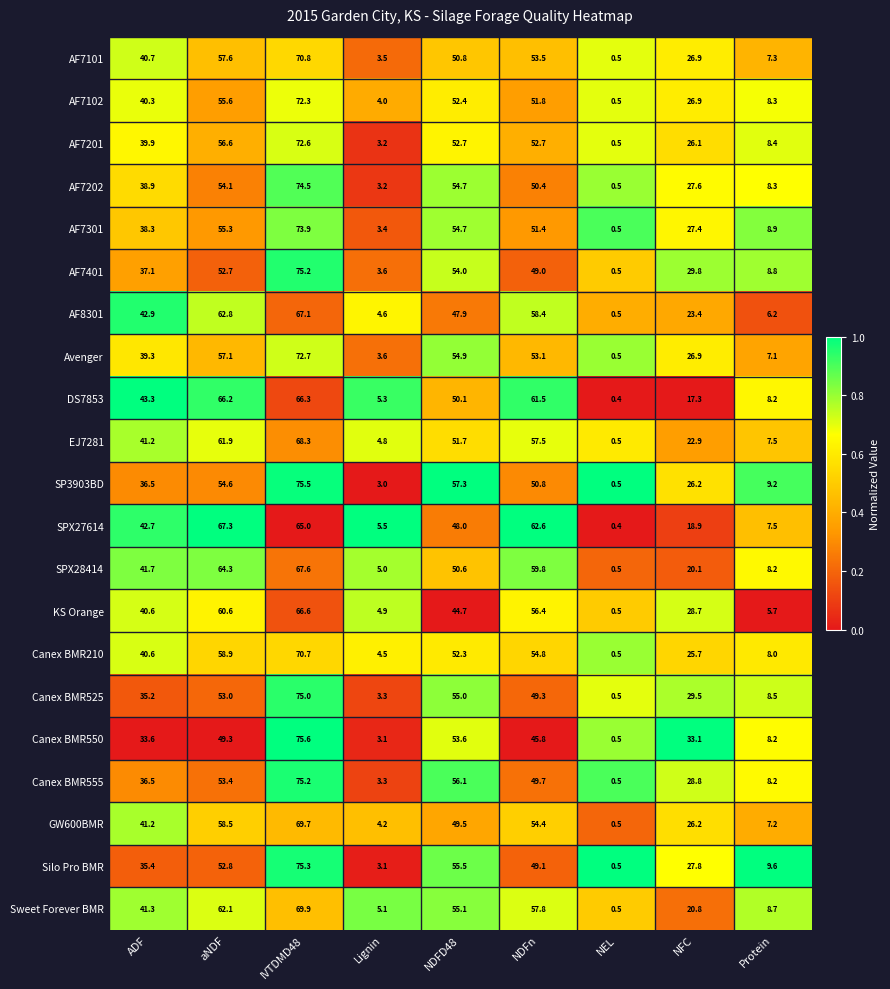

Is the value of AF7301 at ADF greater than the value of Avenger at NDFn?

No